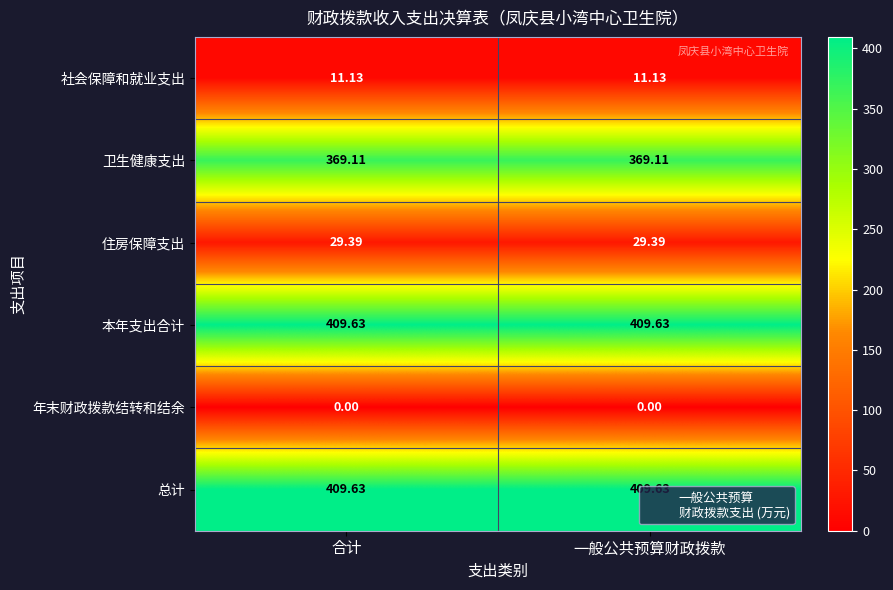

Is the value of 总计 at 一般公共预算财政拨款 greater than the value of 住房保障支出 at 一般公共预算财政拨款?

Yes